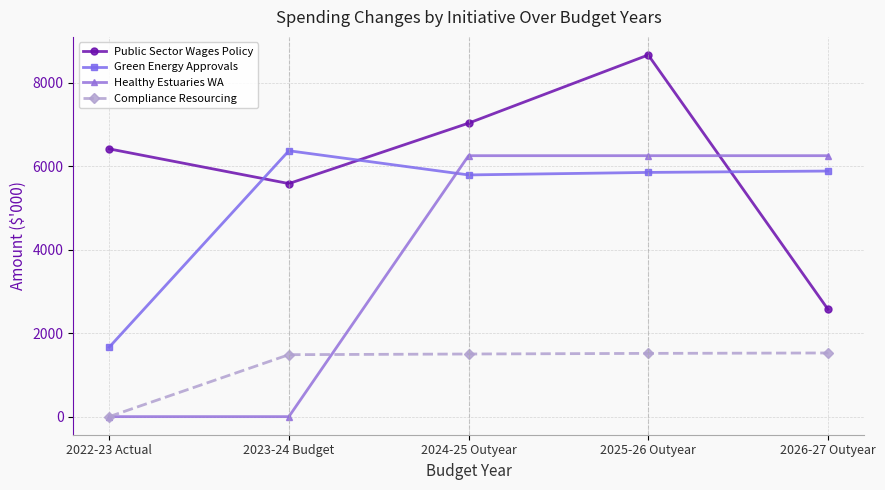

What is the total value across all series at 2022-23 Actual?

8076